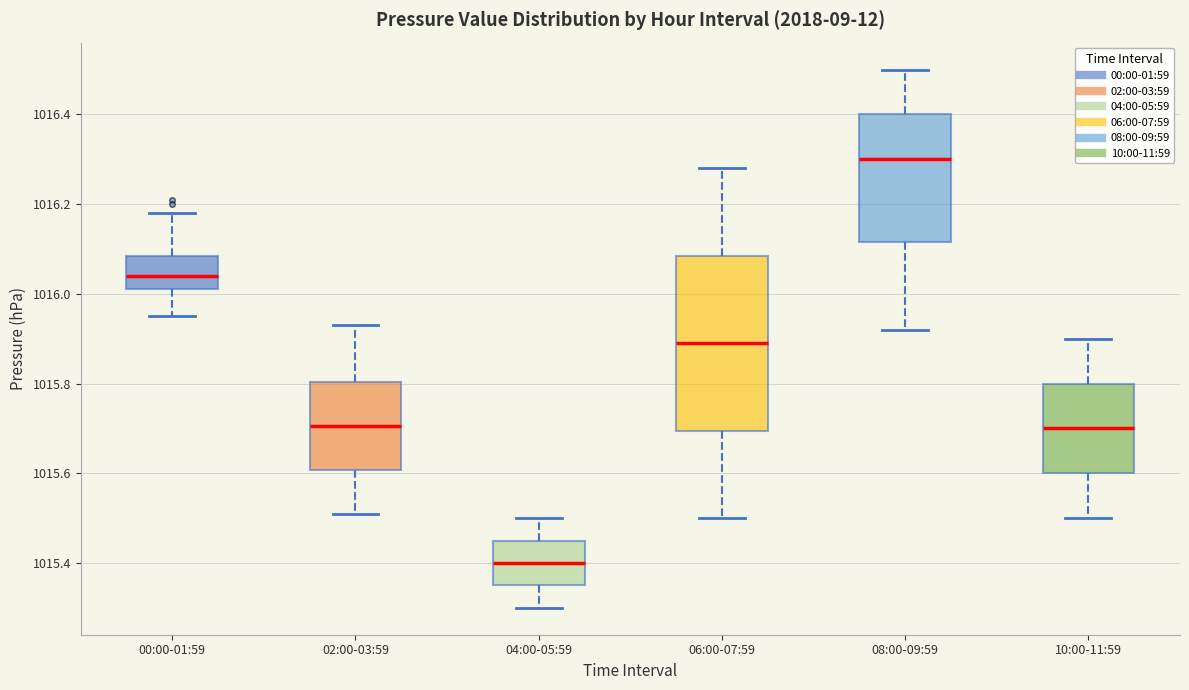

Reading left to right, read every box against the y-axis: the position of its median line, the range the box covers, and the ends of its whiskers. The values are not printed on the chart, so give them approximately, as read against the axis.

00:00-01:59: median 1016.04, box 1016.02 to 1016.08, whiskers 1015.96 to 1016.18
02:00-03:59: median 1015.70, box 1015.60 to 1015.80, whiskers 1015.52 to 1015.94
04:00-05:59: median 1015.40, box 1015.36 to 1015.46, whiskers 1015.30 to 1015.50
06:00-07:59: median 1015.90, box 1015.70 to 1016.08, whiskers 1015.50 to 1016.28
08:00-09:59: median 1016.30, box 1016.12 to 1016.40, whiskers 1015.92 to 1016.50
10:00-11:59: median 1015.70, box 1015.60 to 1015.80, whiskers 1015.50 to 1015.90